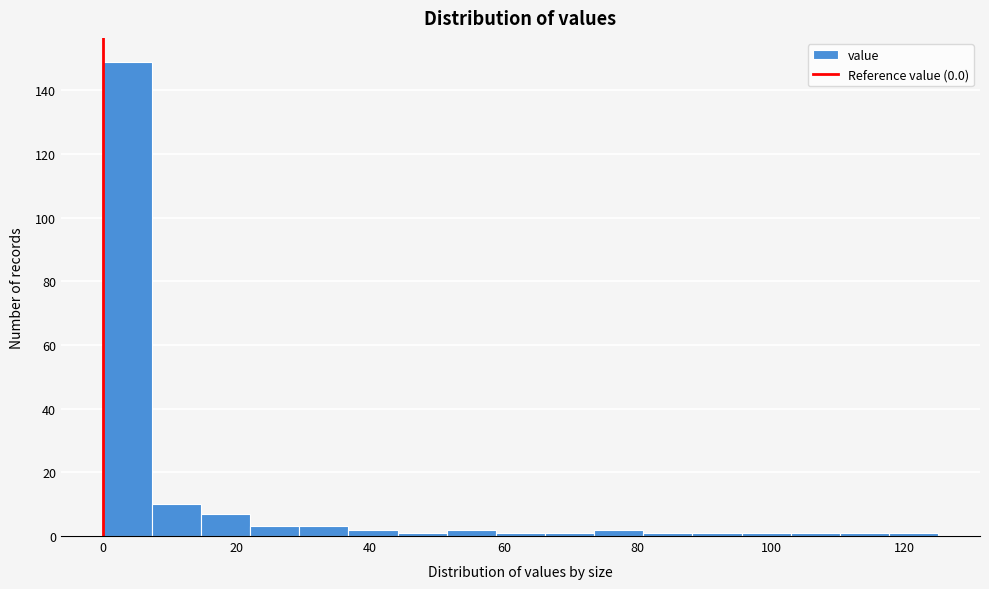

Read against the x-axis, roughly where is the centre of the tallest bar?

4